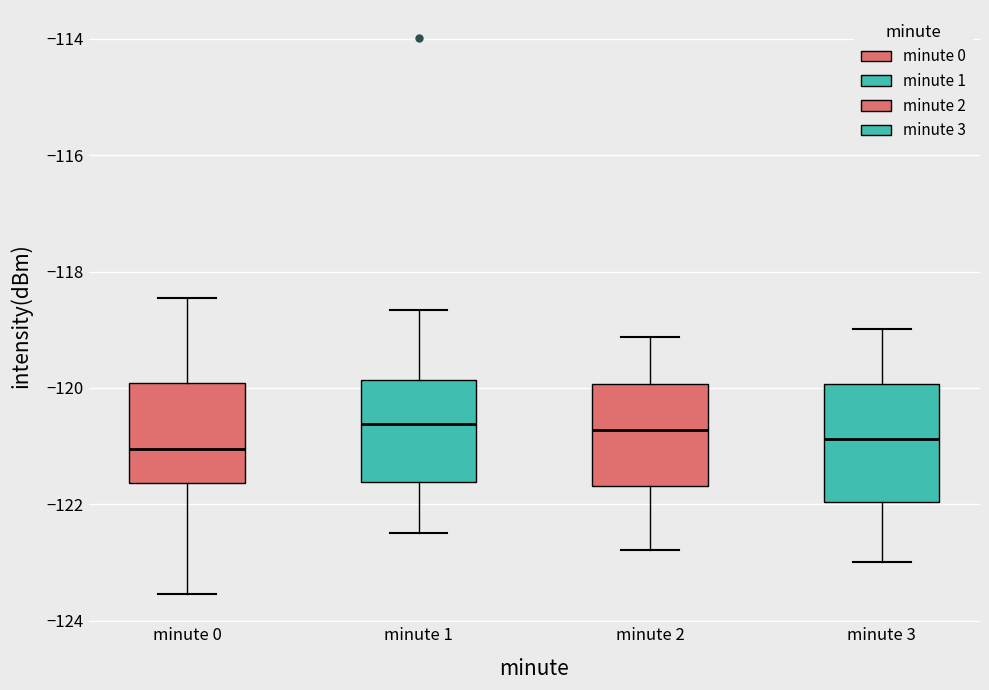

Reading left to right, read every box against the y-axis: the position of its median line, the range the box covers, and the ends of its whiskers. The values are not printed on the chart, so give them approximately, as read against the axis.

minute 0: median -121.0, box -121.6 to -120.0, whiskers -123.6 to -118.4
minute 1: median -120.6, box -121.6 to -119.8, whiskers -122.4 to -118.6
minute 2: median -120.8, box -121.6 to -120.0, whiskers -122.8 to -119.2
minute 3: median -120.8, box -122.0 to -120.0, whiskers -123.0 to -119.0